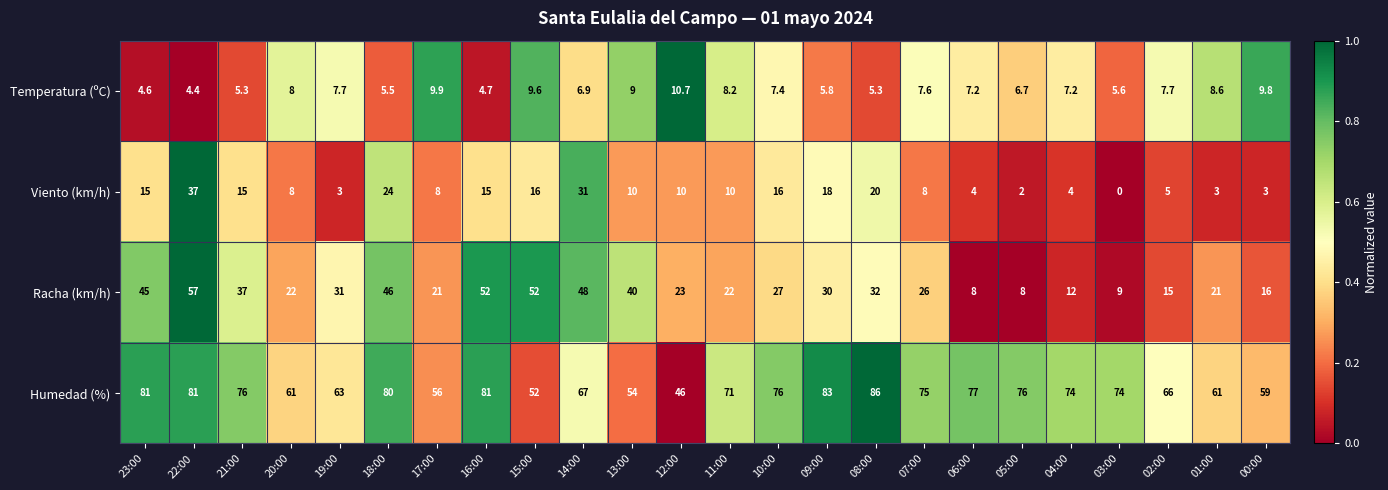

What is the spread (max minus min) of values at 15:00?

42.4